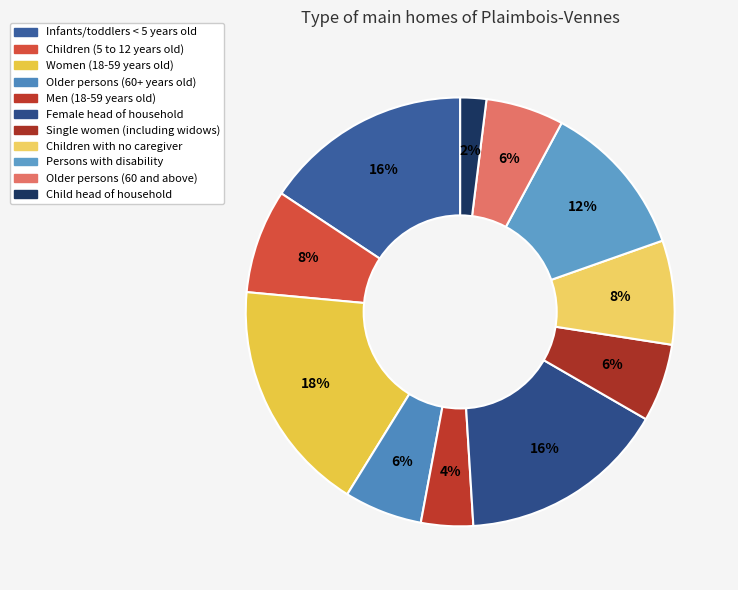

Which category has the smallest portion of the pie?

Child head of household